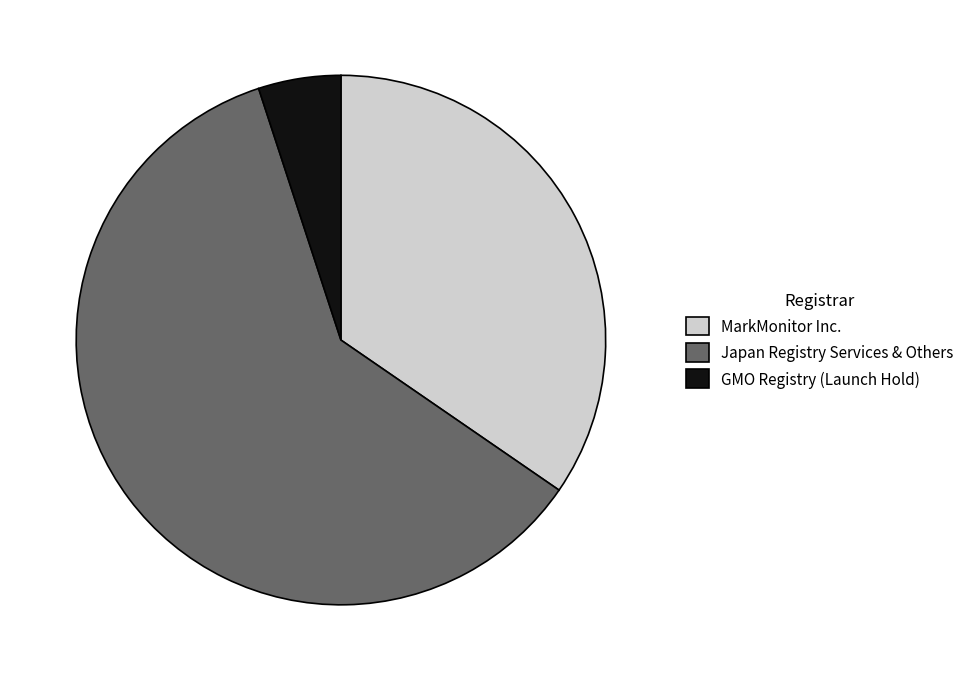

The GMO Registry (Launch Hold) slice represents 16% of the pie. True or false?

False